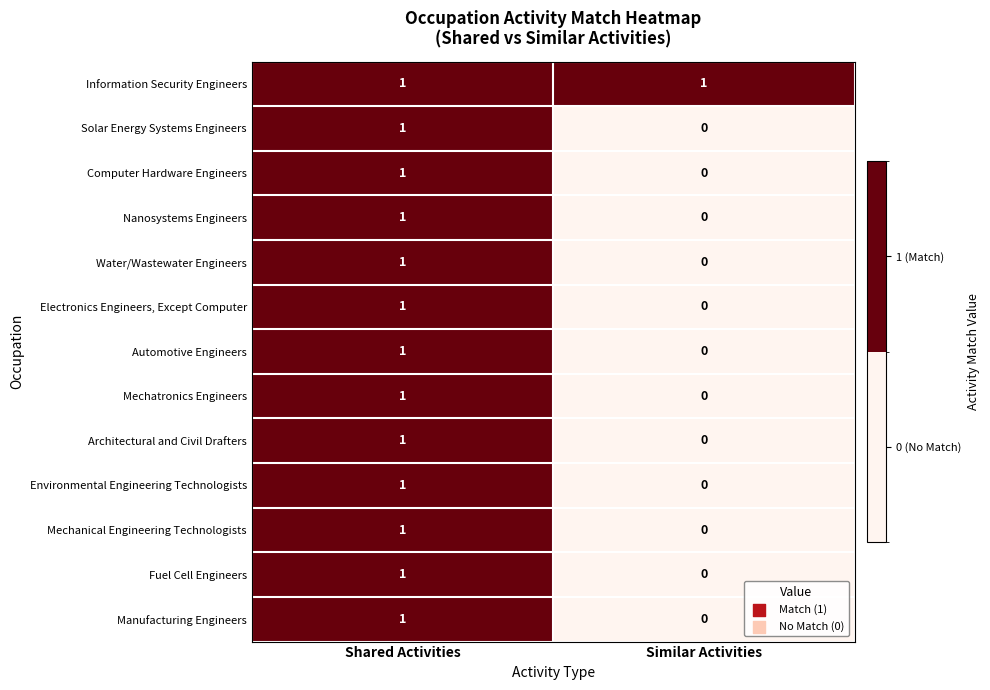

Reading right to left, what are all the values shown in this chart?

Information Security Engineers: Similar Activities=1	Shared Activities=1
Solar Energy Systems Engineers: Similar Activities=0	Shared Activities=1
Computer Hardware Engineers: Similar Activities=0	Shared Activities=1
Nanosystems Engineers: Similar Activities=0	Shared Activities=1
Water/Wastewater Engineers: Similar Activities=0	Shared Activities=1
Electronics Engineers, Except Computer: Similar Activities=0	Shared Activities=1
Automotive Engineers: Similar Activities=0	Shared Activities=1
Mechatronics Engineers: Similar Activities=0	Shared Activities=1
Architectural and Civil Drafters: Similar Activities=0	Shared Activities=1
Environmental Engineering Technologists: Similar Activities=0	Shared Activities=1
Mechanical Engineering Technologists: Similar Activities=0	Shared Activities=1
Fuel Cell Engineers: Similar Activities=0	Shared Activities=1
Manufacturing Engineers: Similar Activities=0	Shared Activities=1